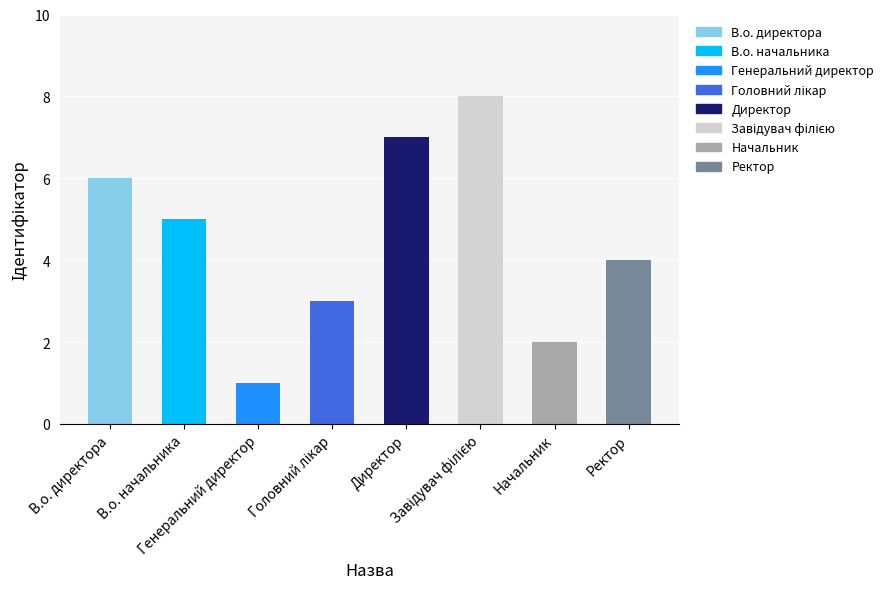

What is the sum of all values?

36